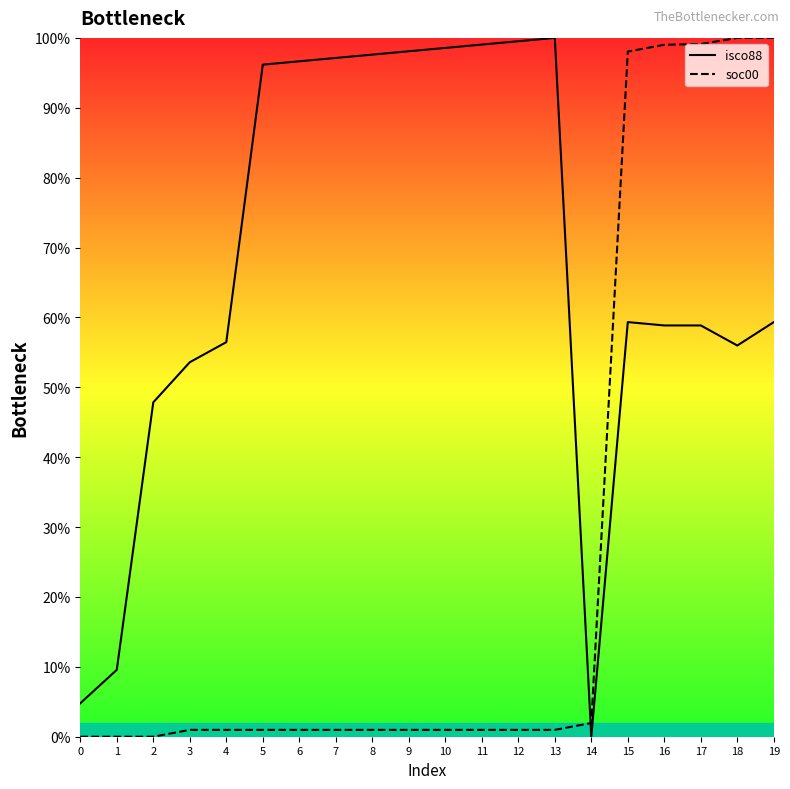

List the series in order of their peak value, highest first.

isco88, soc00